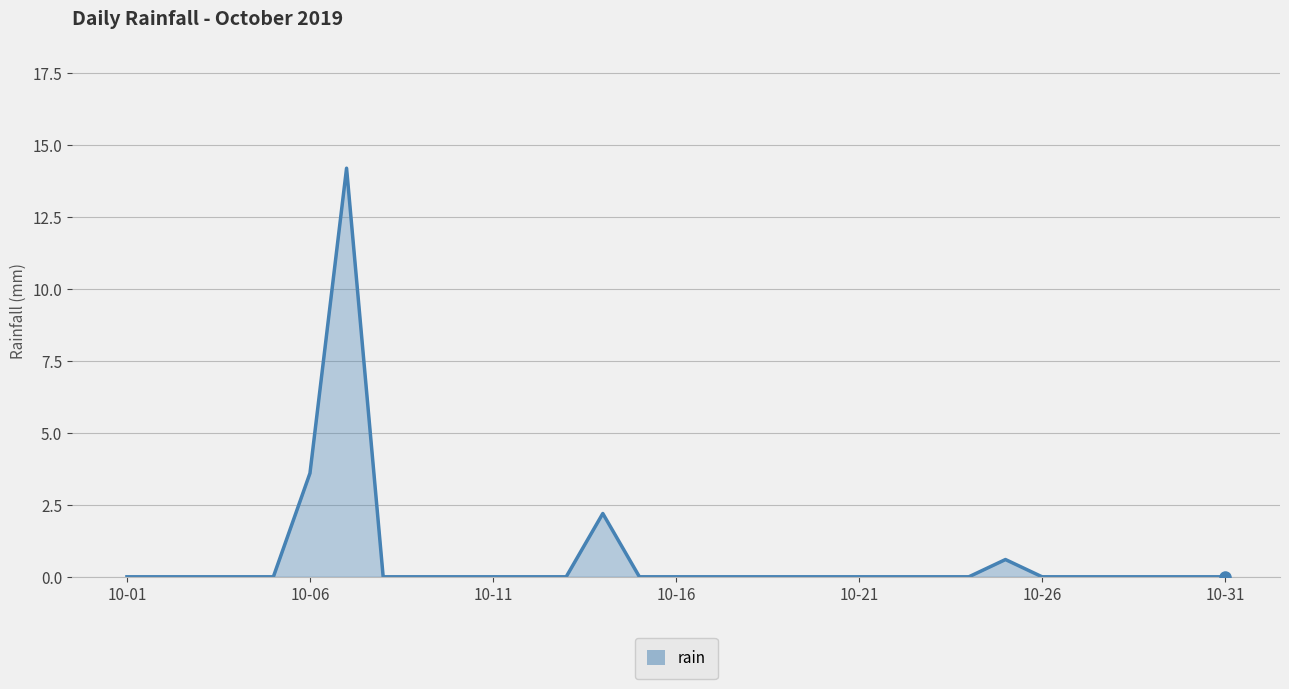

Reading right to left, list all the values displayed in this chart.

0.0	0.0	0.0	0.0	0.0	0.0	0.6	0.0	0.0	0.0	0.0	0.0	0.0	0.0	0.0	0.0	0.0	2.2	0.0	0.0	0.0	0.0	0.0	0.0	14.2	3.6	0.0	0.0	0.0	0.0	0.0